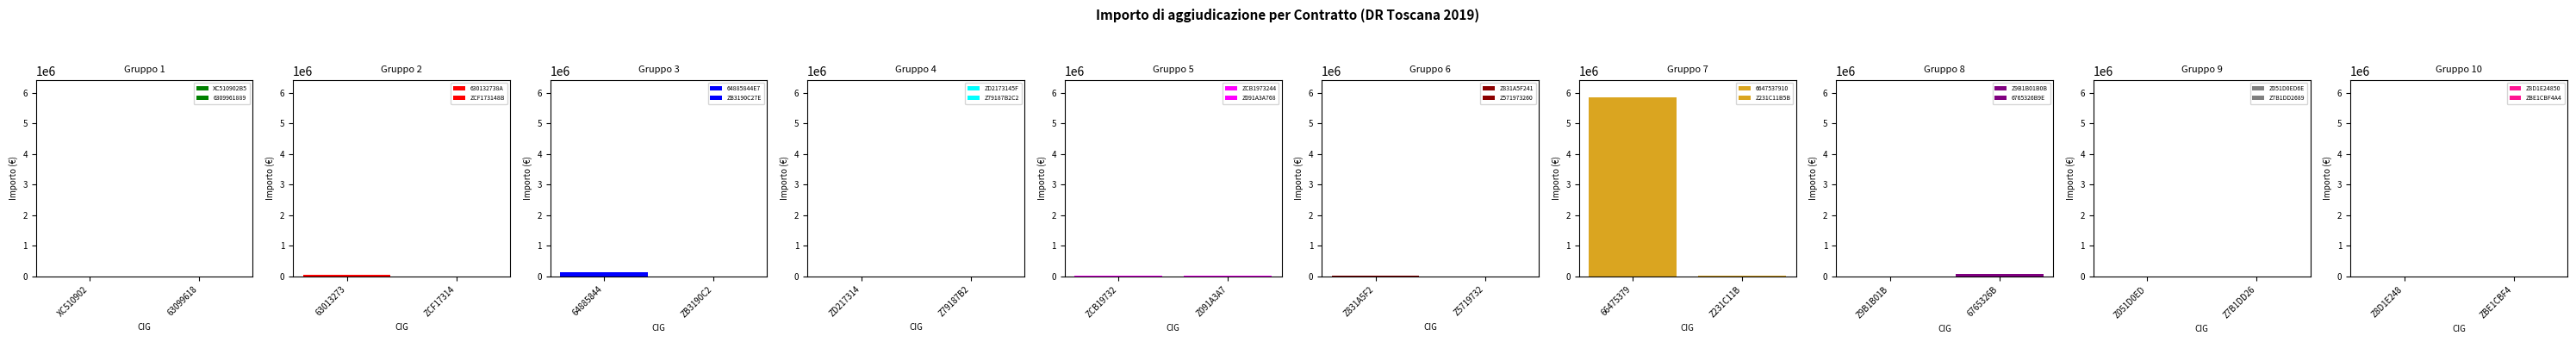

Count the number of categories in the chart.

20